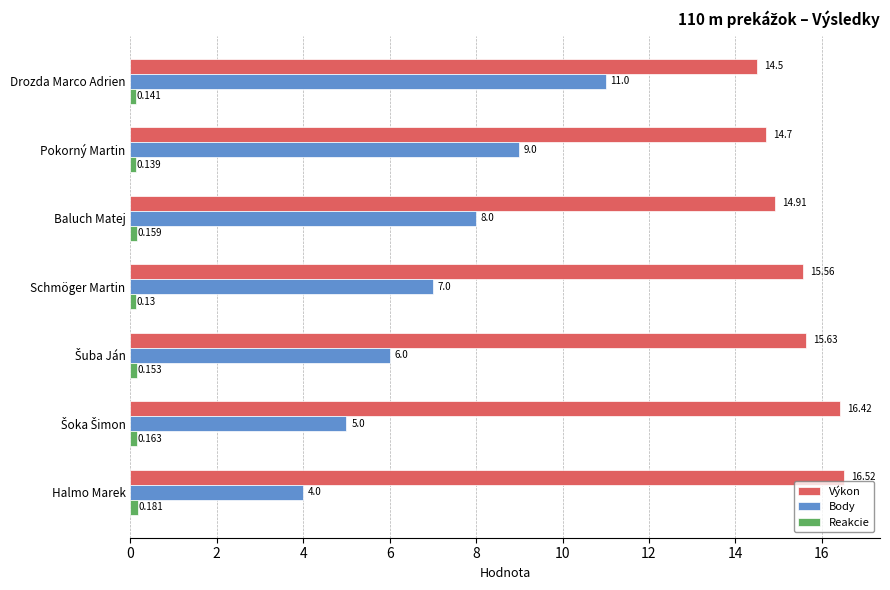

Count the number of categories in the chart.

7